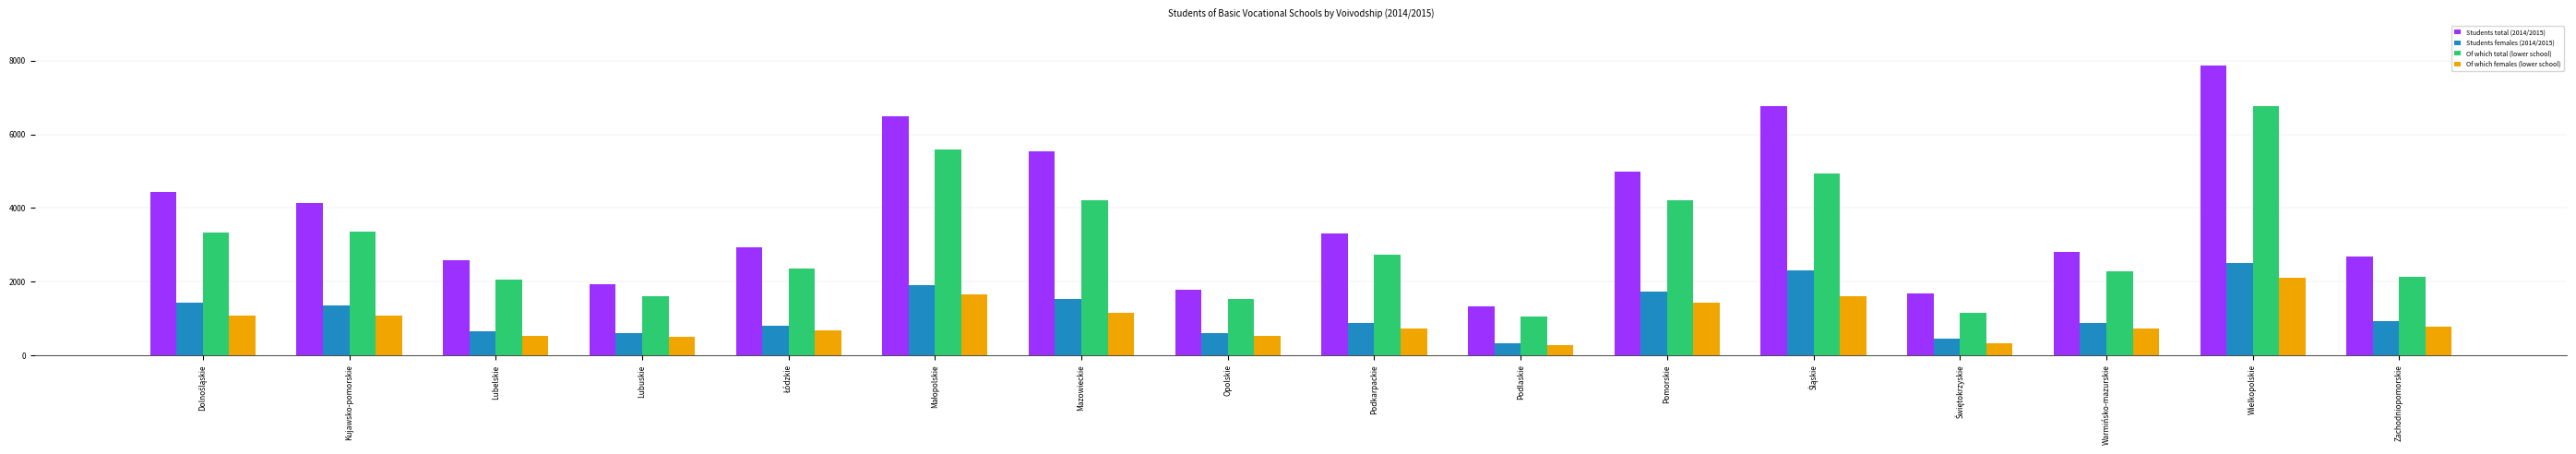

List the series in order of their peak value, lowest first.

Of which females (lower school), Students females (2014/2015), Of which total (lower school), Students total (2014/2015)